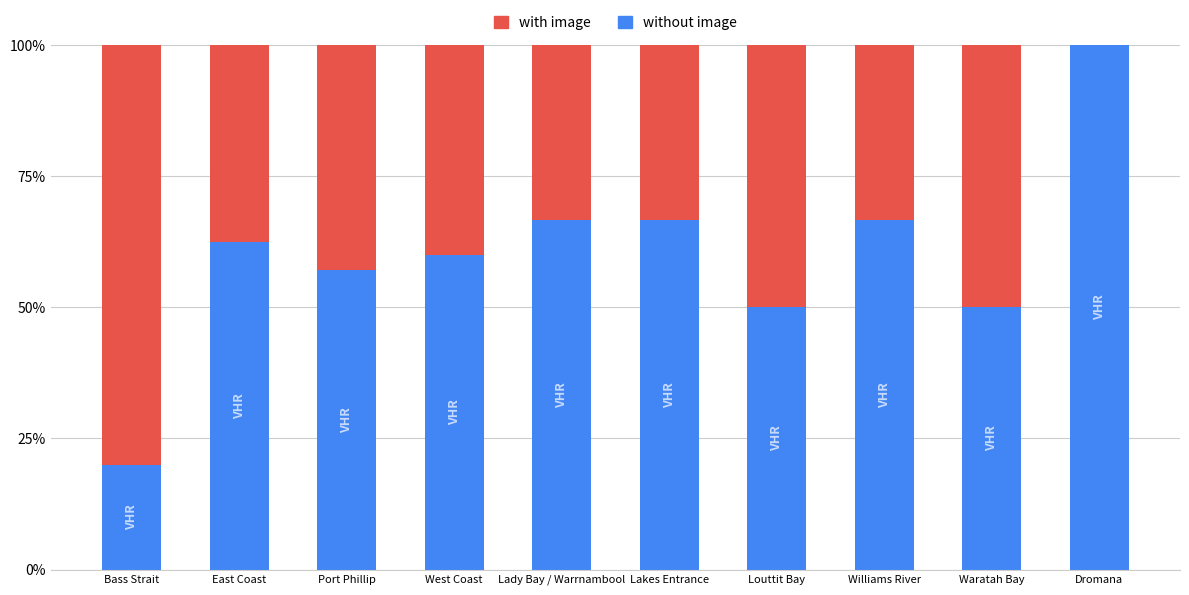

What is the sum of the without image values at Port Phillip and Louttit Bay?

107.1